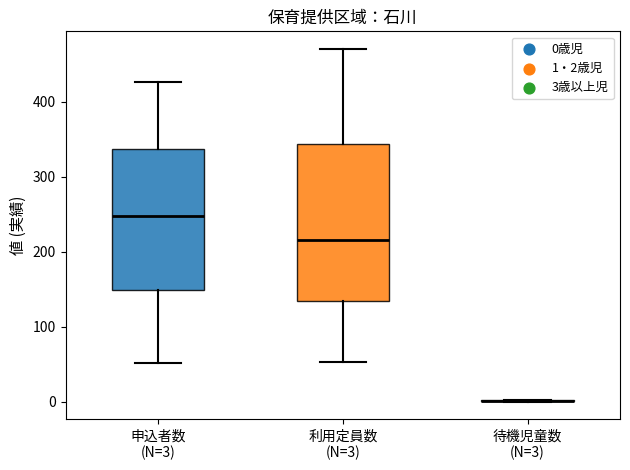

Which box is the tallest, from its lower edge to its upper edge?

利用定員数 (N=3)